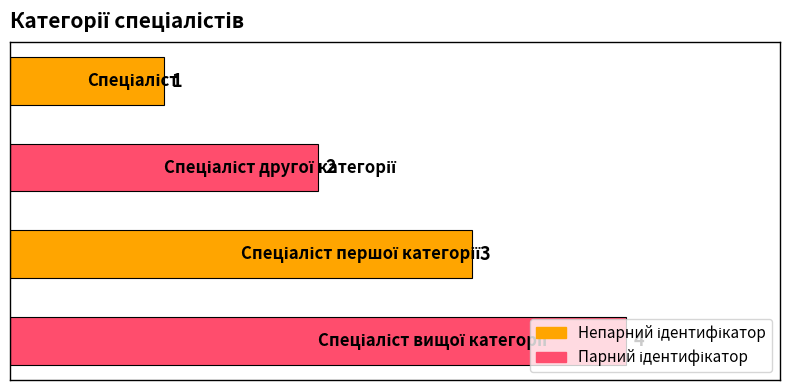

How many distinct data groups are displayed?

1